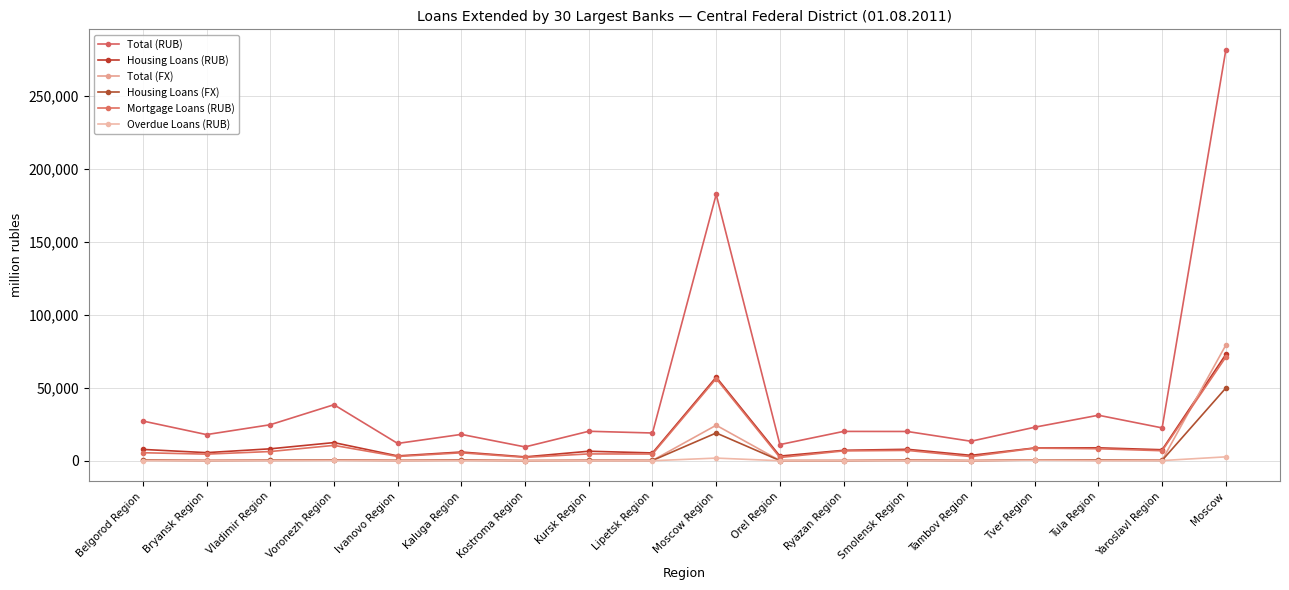

True or false: Overdue Loans (RUB) and Total (FX) cross at least once.

False